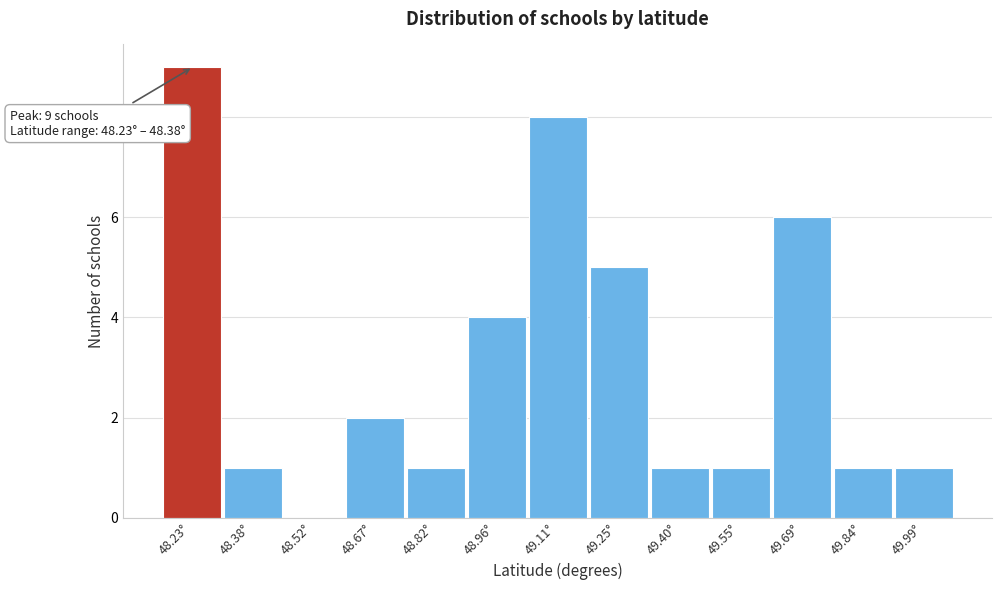

Reading right to left, transcribe all the data shown in this chart.

49.99°=1	49.84°=1	49.69°=6	49.55°=1	49.40°=1	49.25°=5	49.11°=8	48.96°=4	48.82°=1	48.67°=2	48.52°=0	48.38°=1	48.23°=9